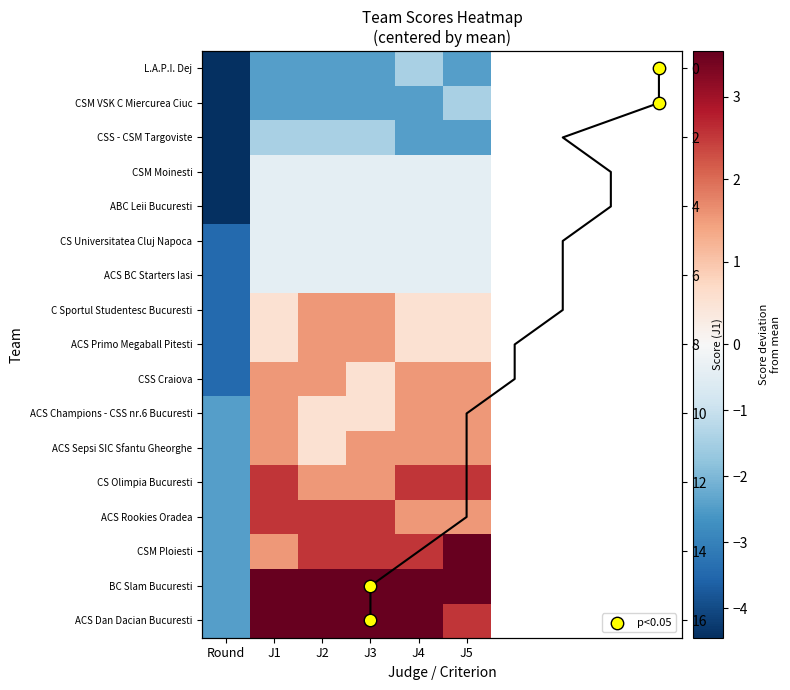

The value of CSS Craiova at J5 is 1.5. True or false?

True